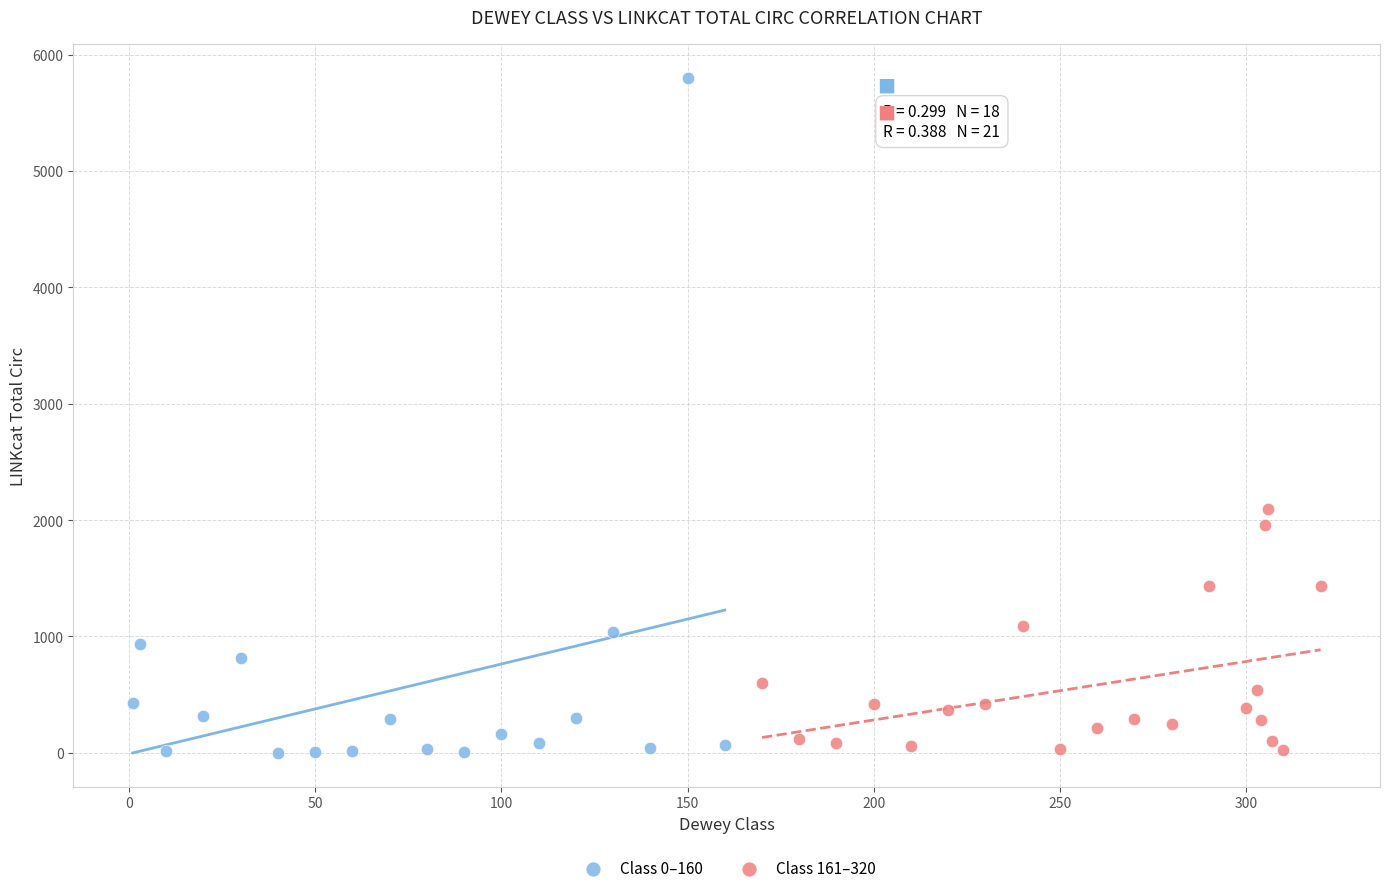

Which series contains the highest Y value?

Class 0–160